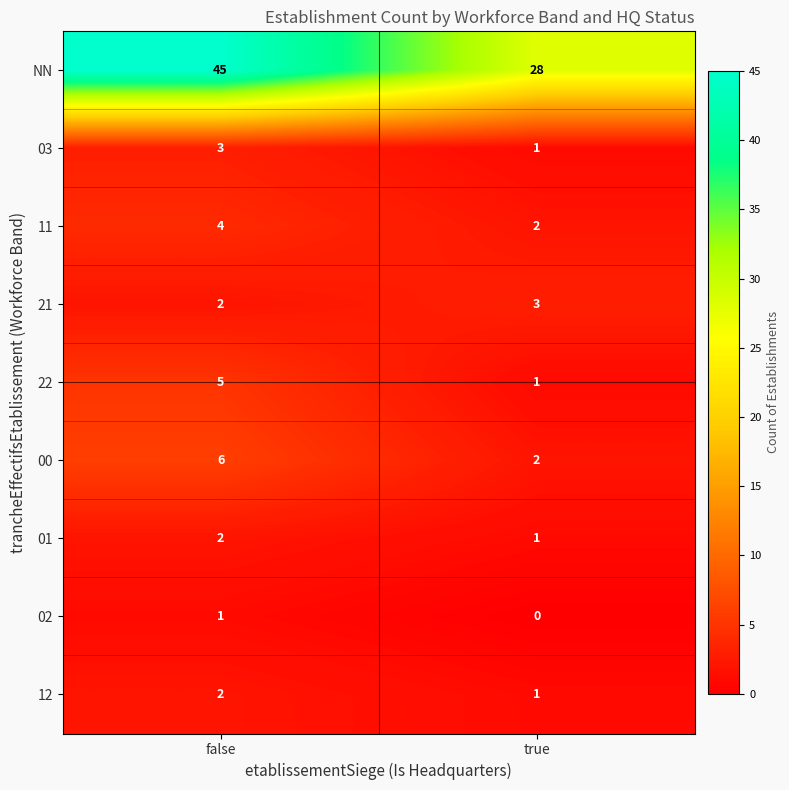

What is the average value of the 22 series?

3